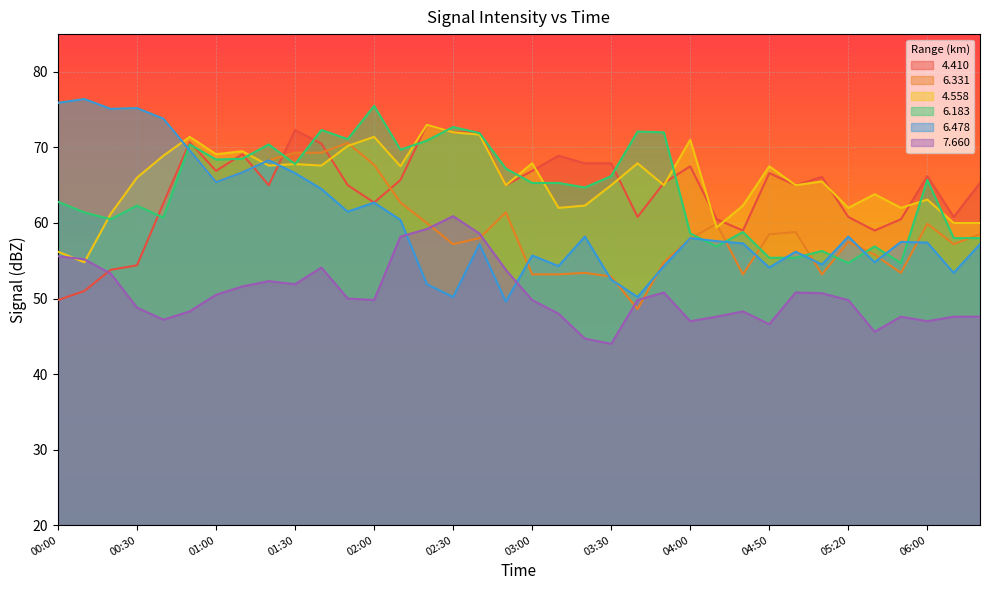

True or false:   6.183 has more than 1 points higher than both neighbors.

True